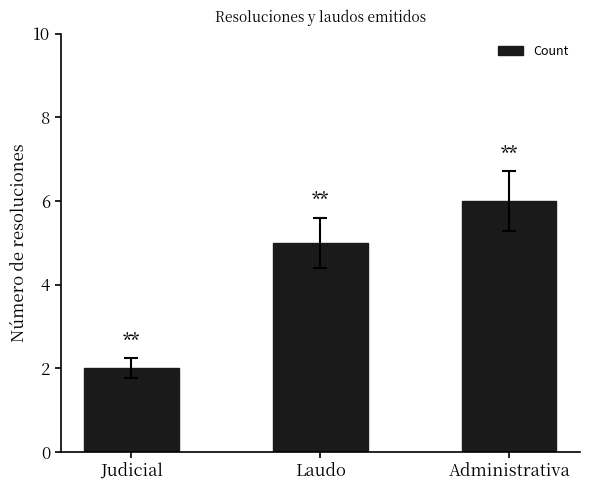

Which category has the lowest value across all series?

Judicial